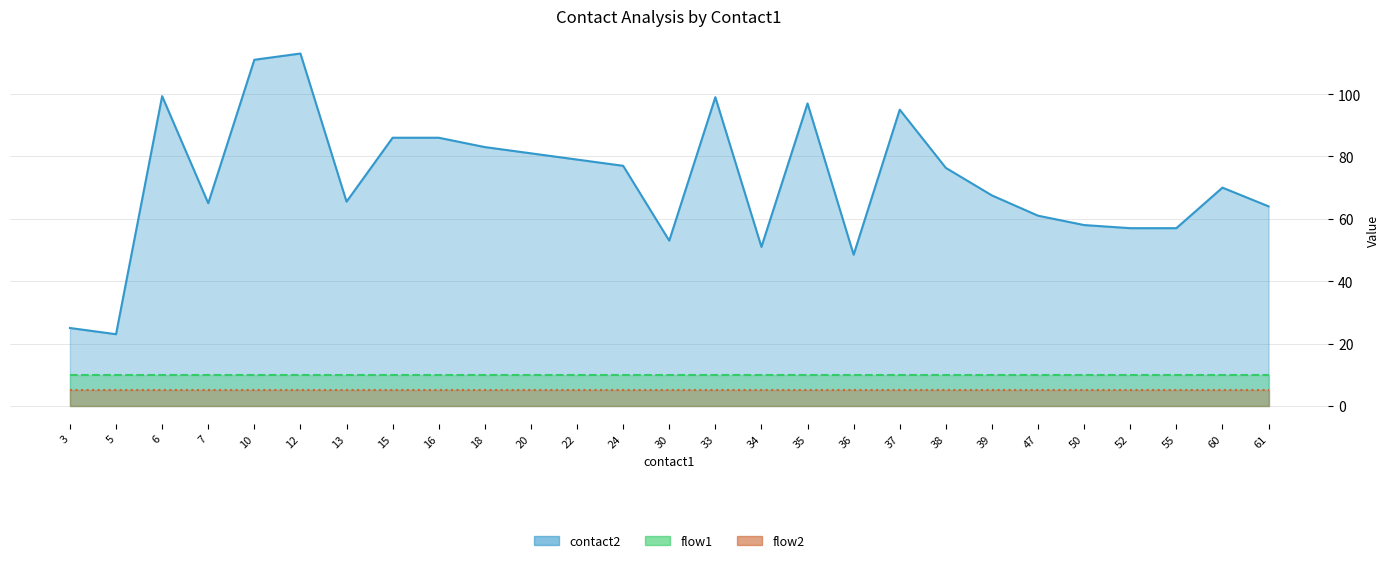

How many lines are shown in the chart?

3